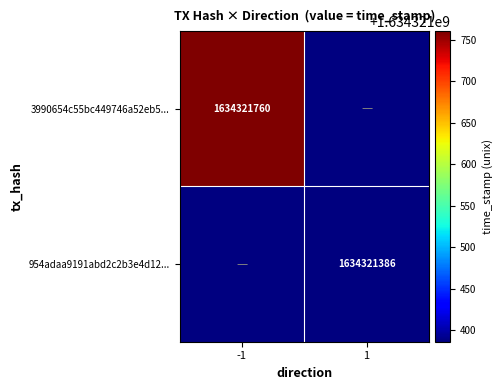

What is the spread (max minus min) of values at direction?

2